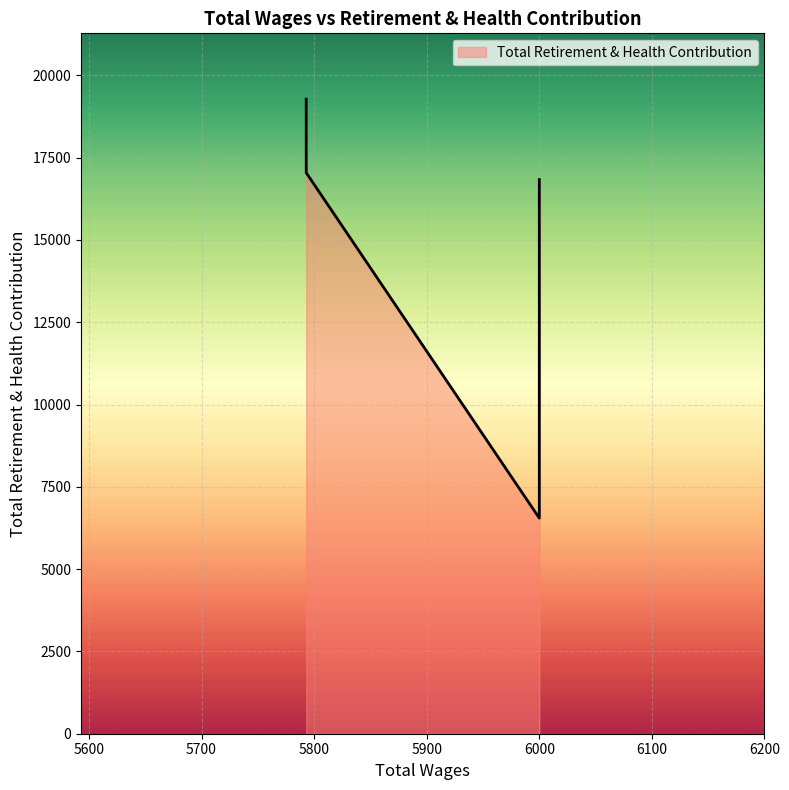

The chart shows a value of 29171 at 6000.0. True or false?

False